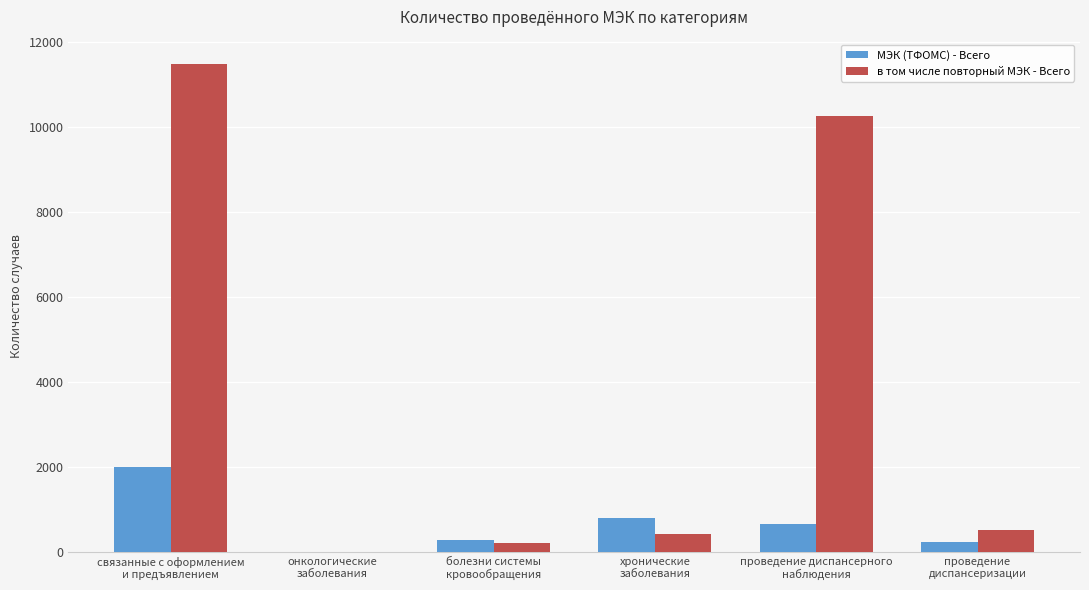

Is the value of в том числе повторный МЭК - Всего at проведение диспансерного
наблюдения greater than the value of МЭК (ТФОМС) - Всего at проведение диспансерного
наблюдения?

Yes